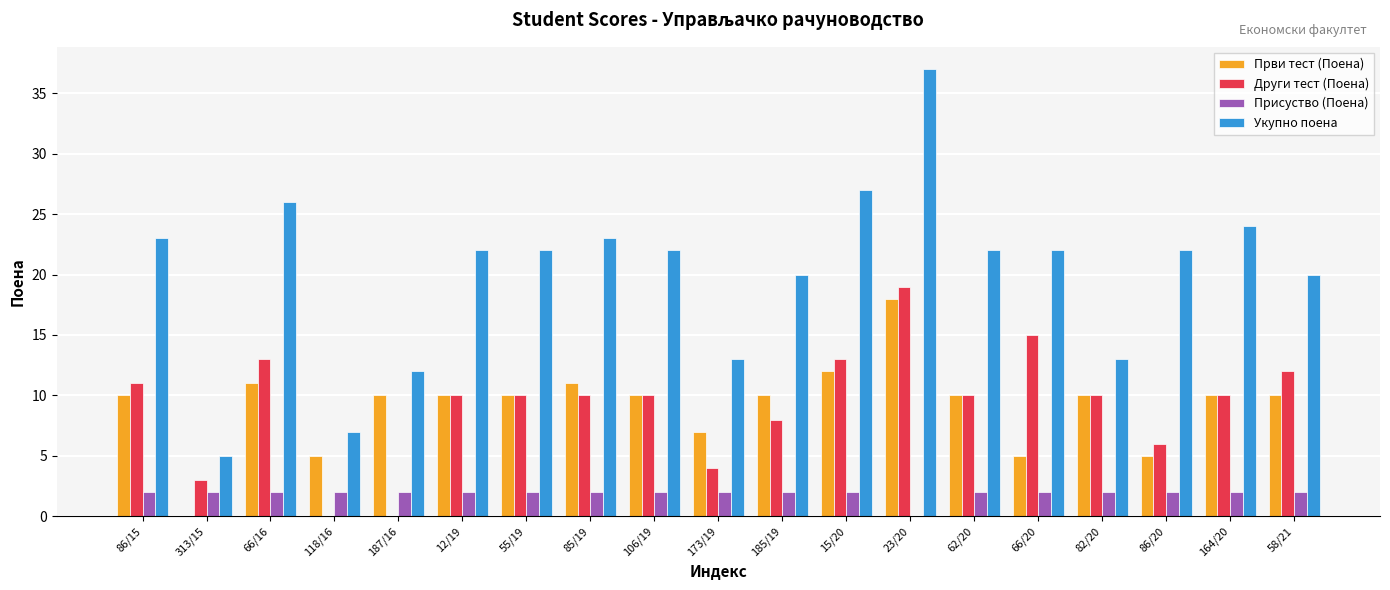

What is the greatest value displayed?

37